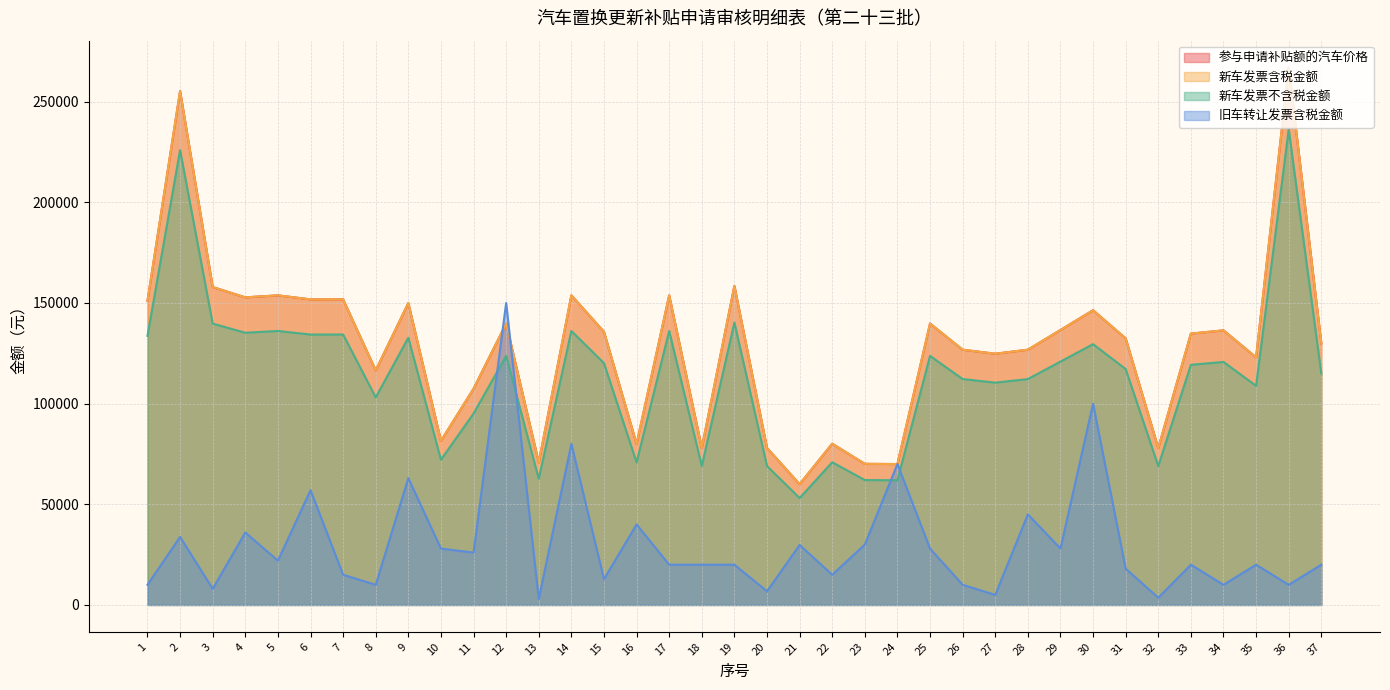

How many lines are shown in the chart?

4